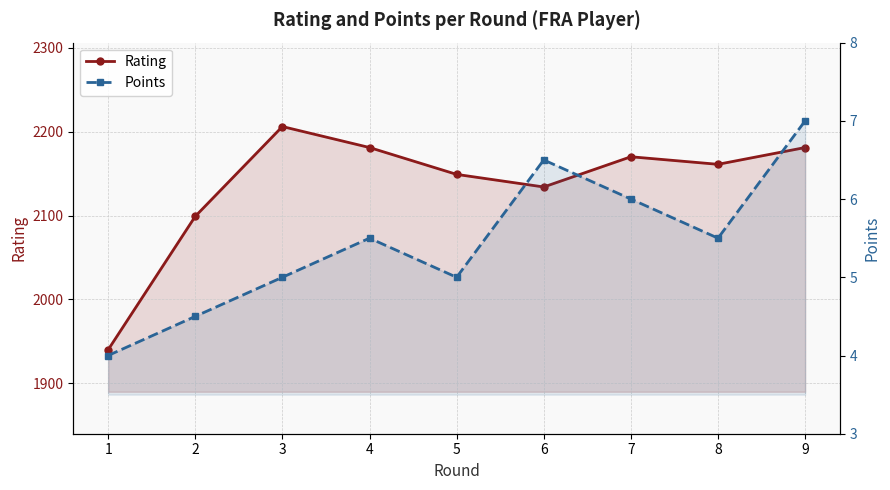

What is the approximate value of Rating at 5?

2149.0